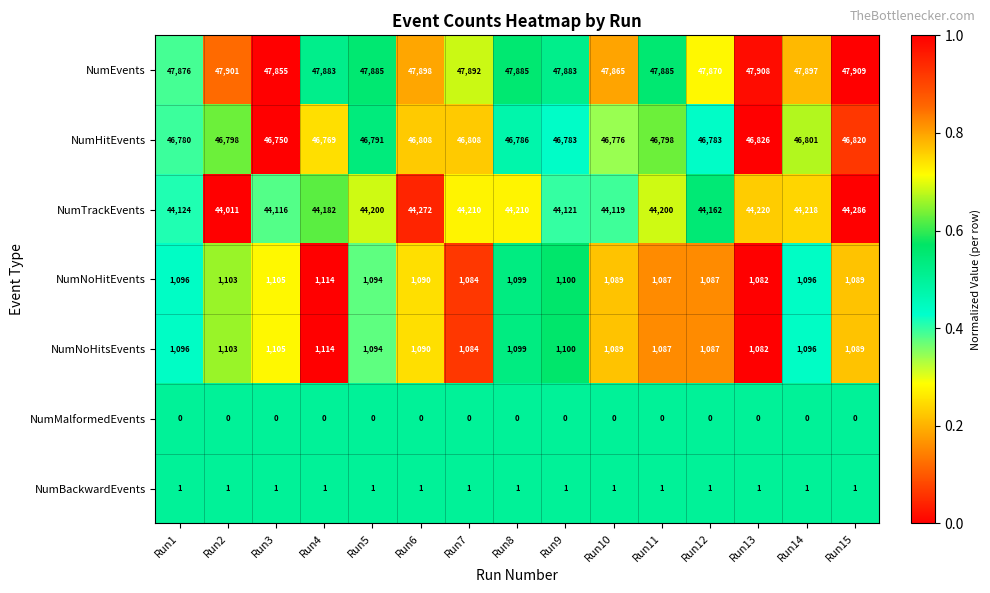

What is the spread (max minus min) of values at Run4?

47883